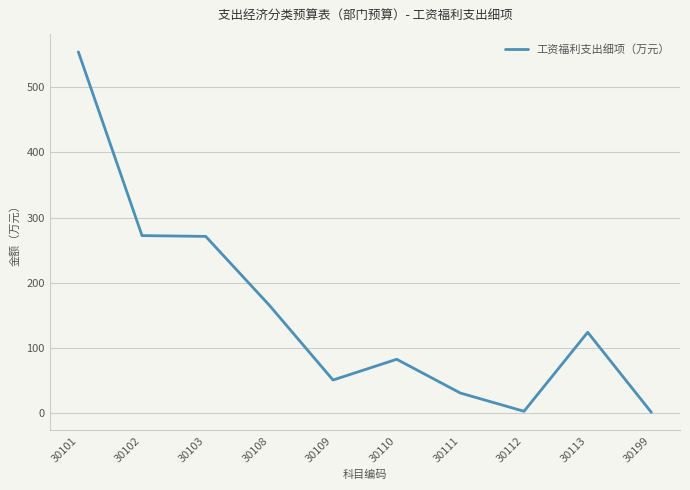

Which label corresponds to the largest value in the chart?

30101